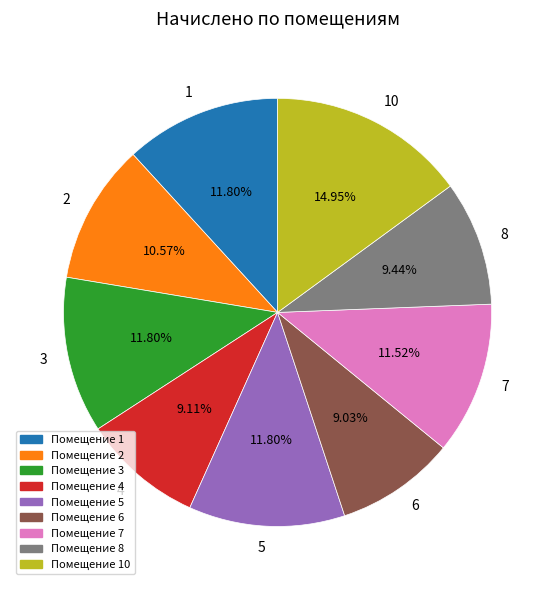

To the nearest percent, what percentage of the pie is 1?

12%